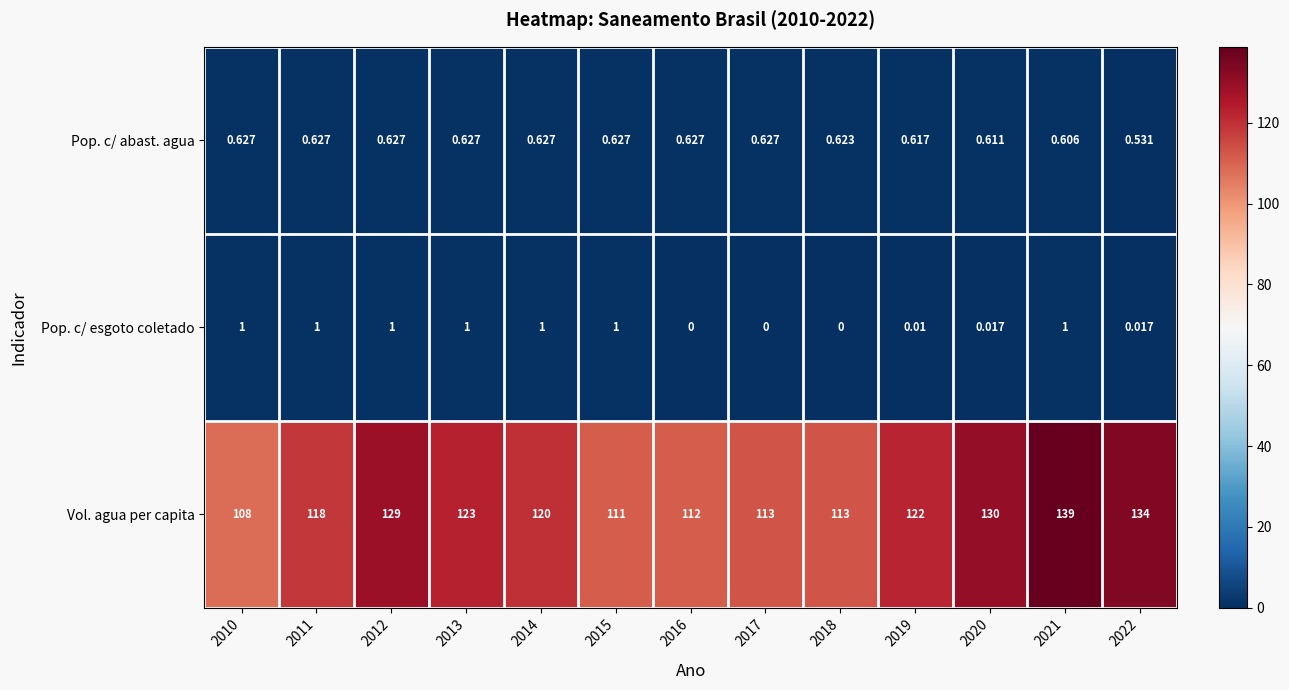

Is the value of Vol. agua per capita at 2021 greater than the value of Pop. c/ abast. agua at 2015?

Yes